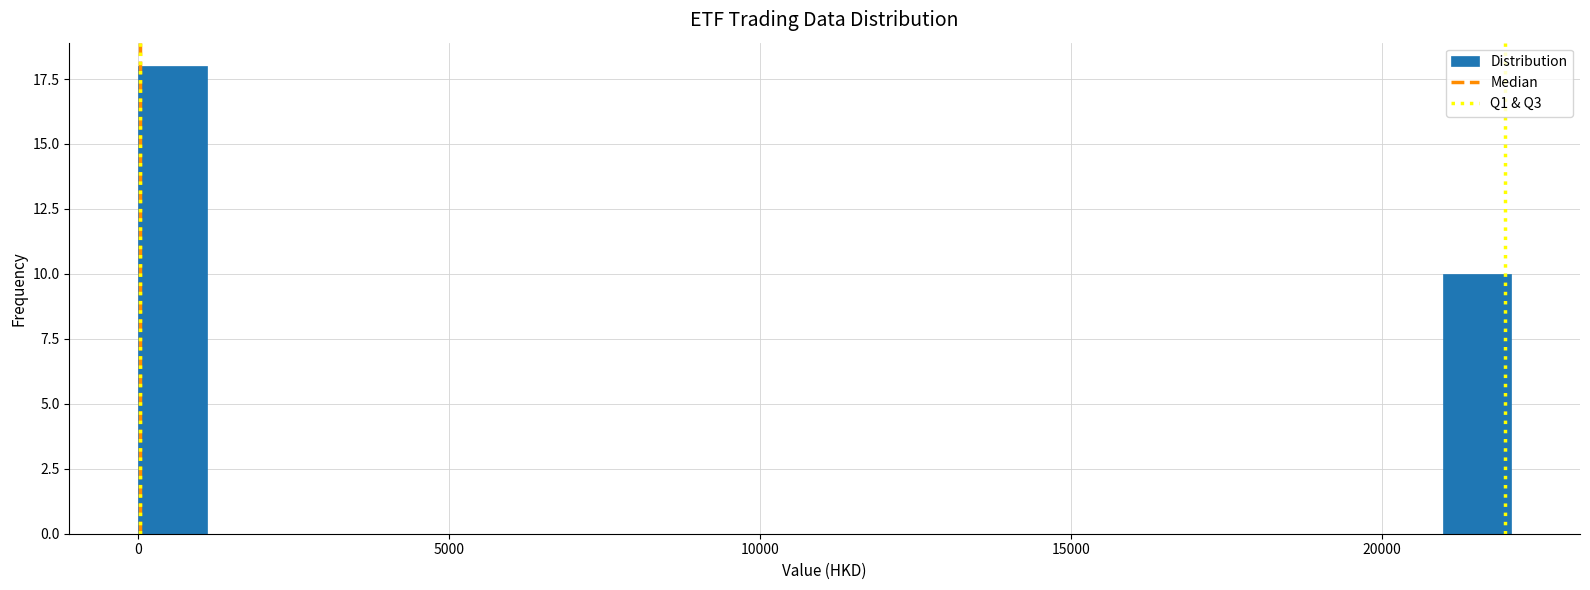

Around what value on the x-axis is the tallest bar? Give the approximate position of its centre, as read against the axis.

500